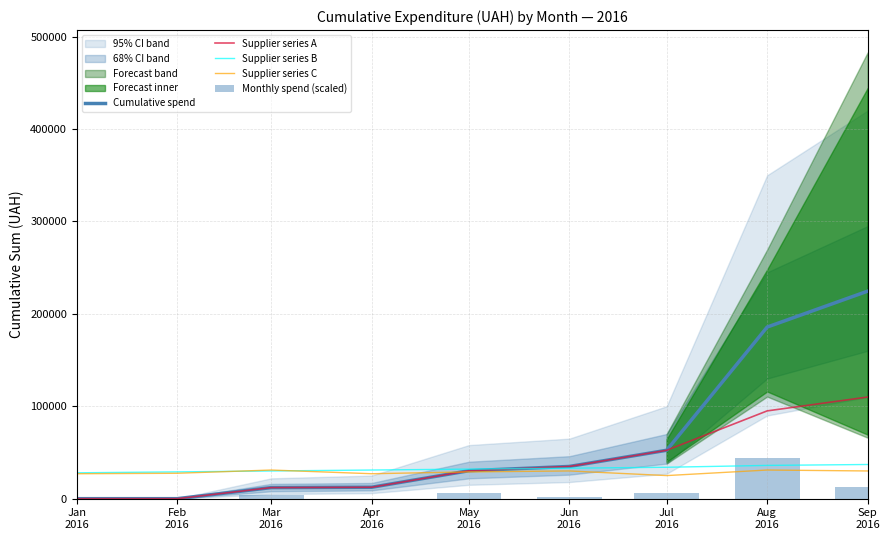

What position from the right is Jan
2016?

9